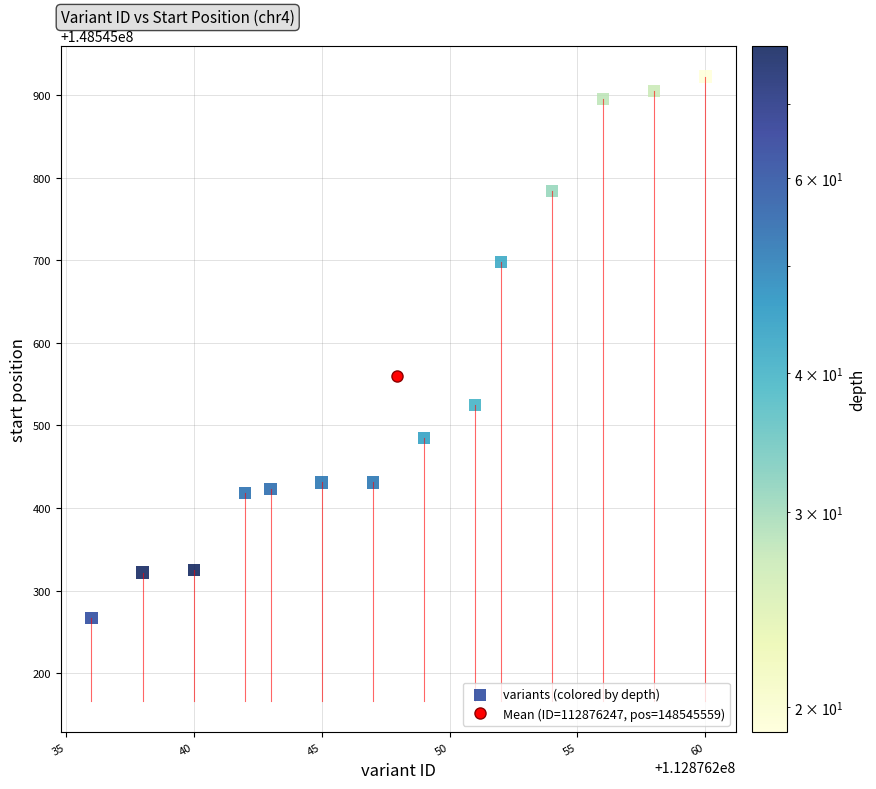

What Y value in the scatter plot is closest to 148545594?

148545525